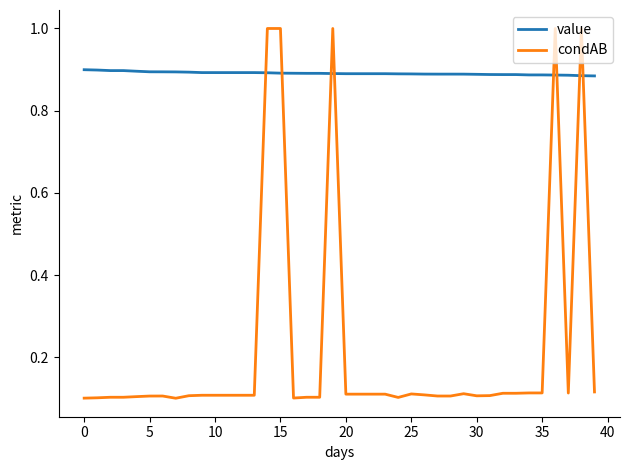

Which series has the widest spread of values?

condAB